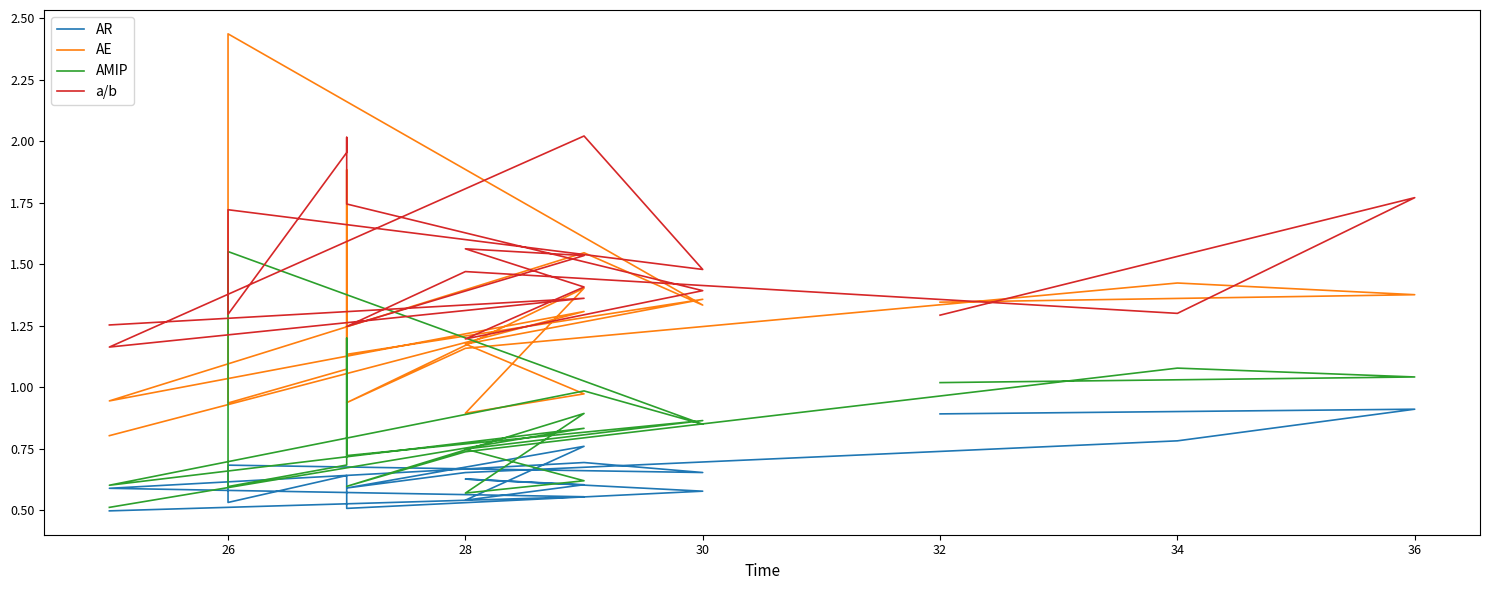

Is the value of AR at 28 greater than the value of AE at 30?

No